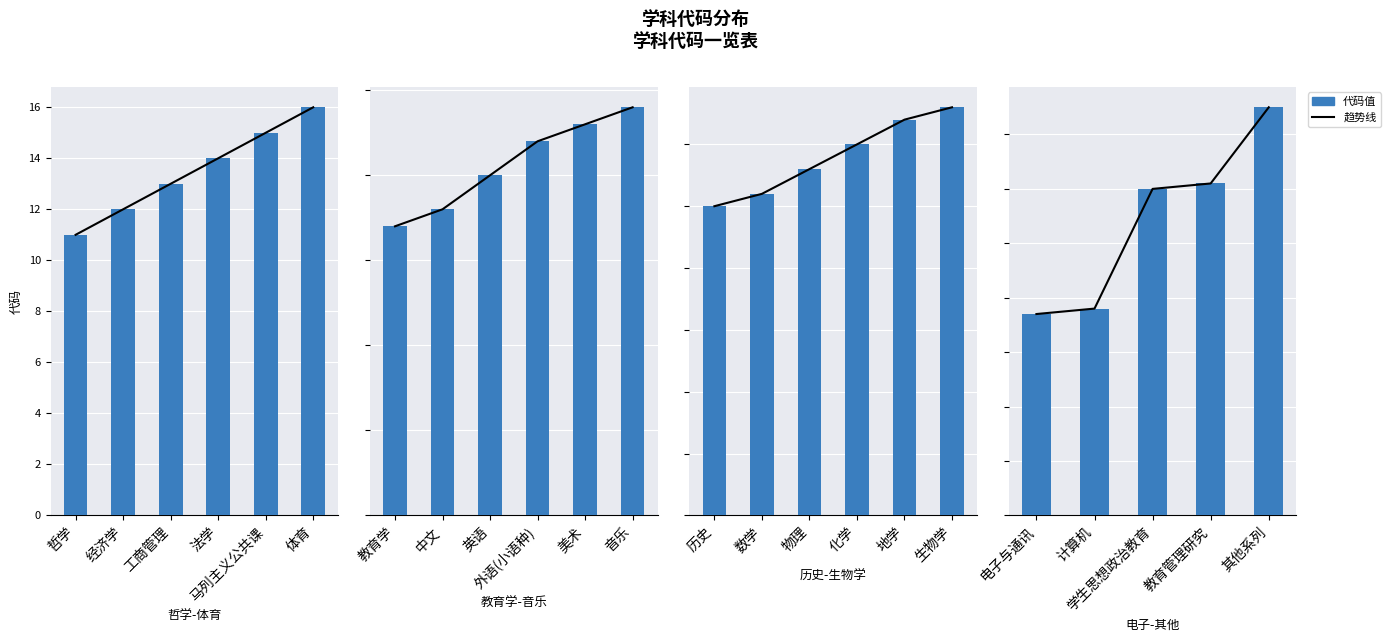

Which series has the largest range (max minus min)?

趋势线